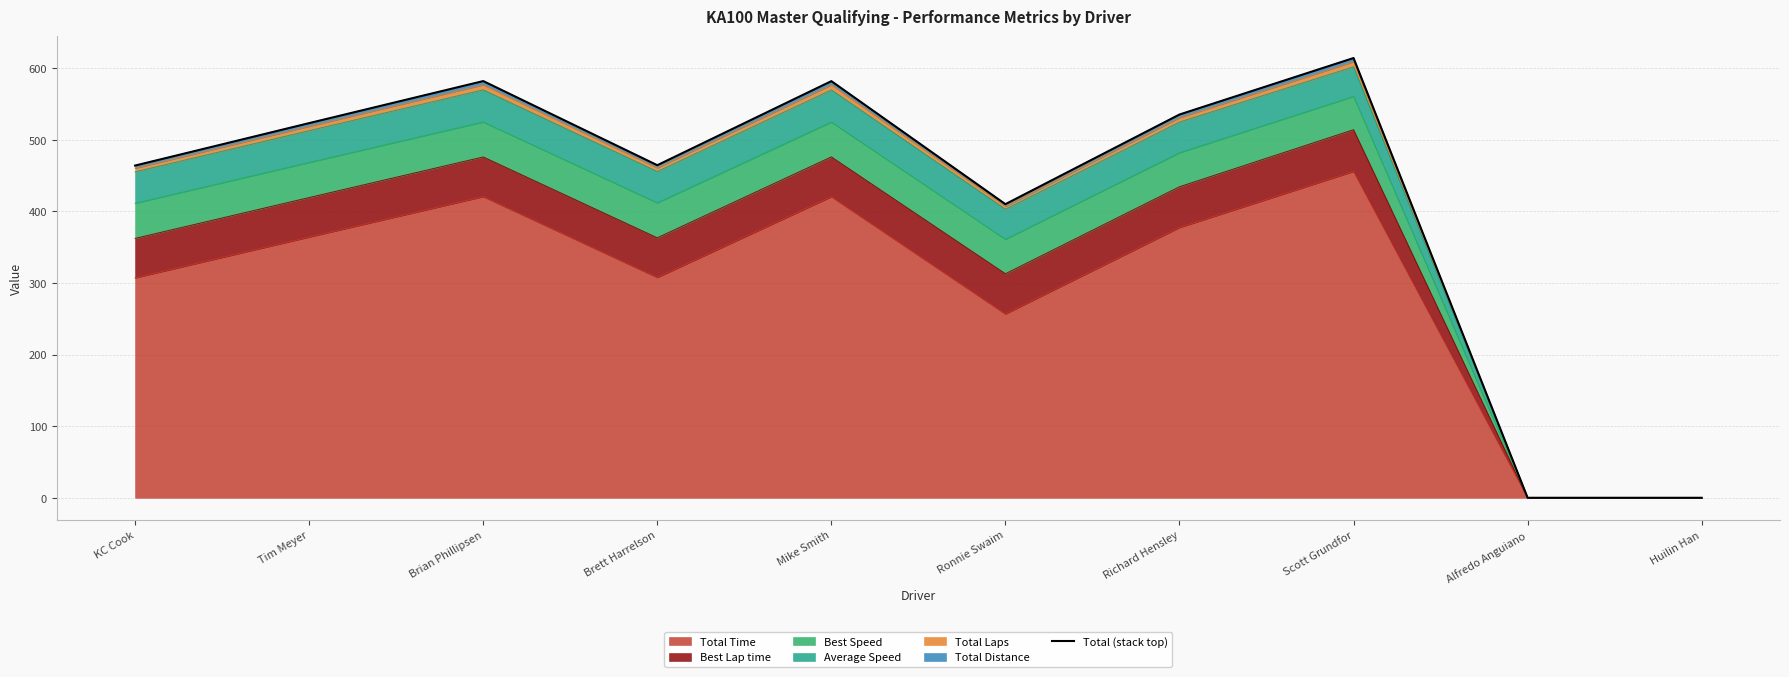

How many lines are shown in the chart?

1